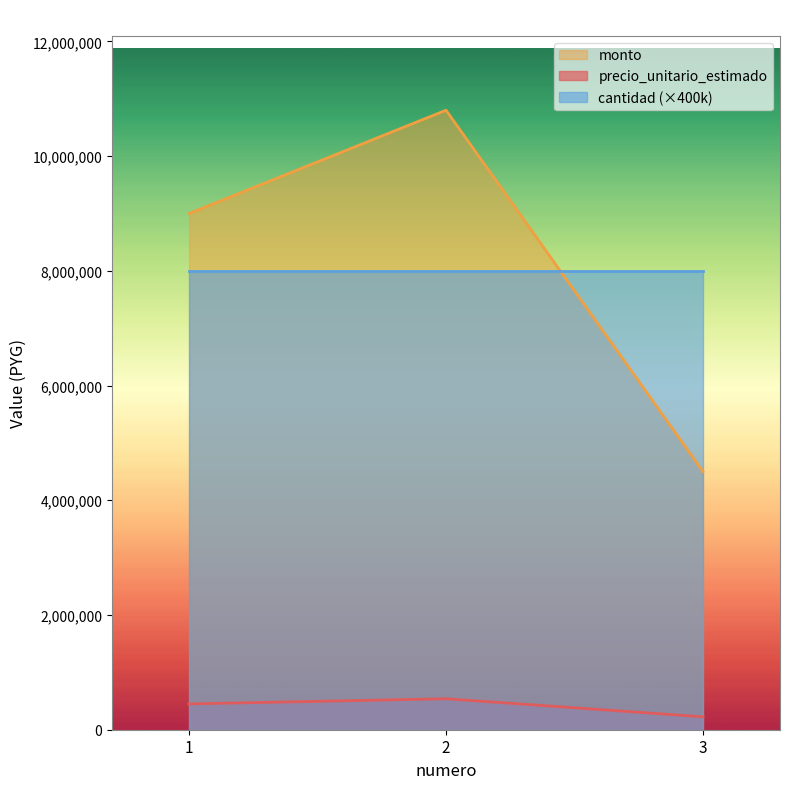

What is the total value across all series at 2?

19340000